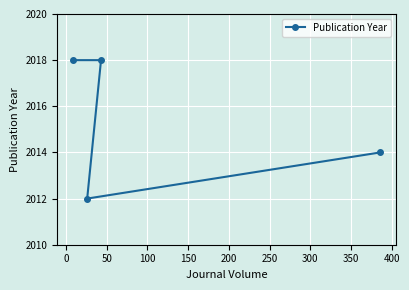

How many series are shown in this chart?

1